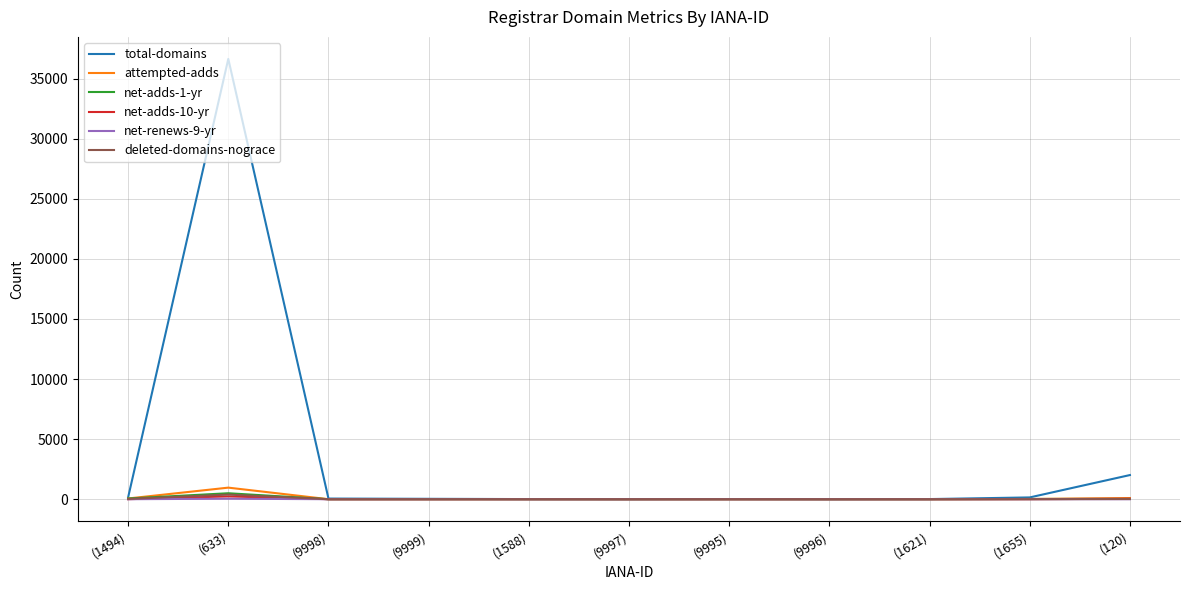

At which category does net-adds-1-yr reach its first local peak?

(633)